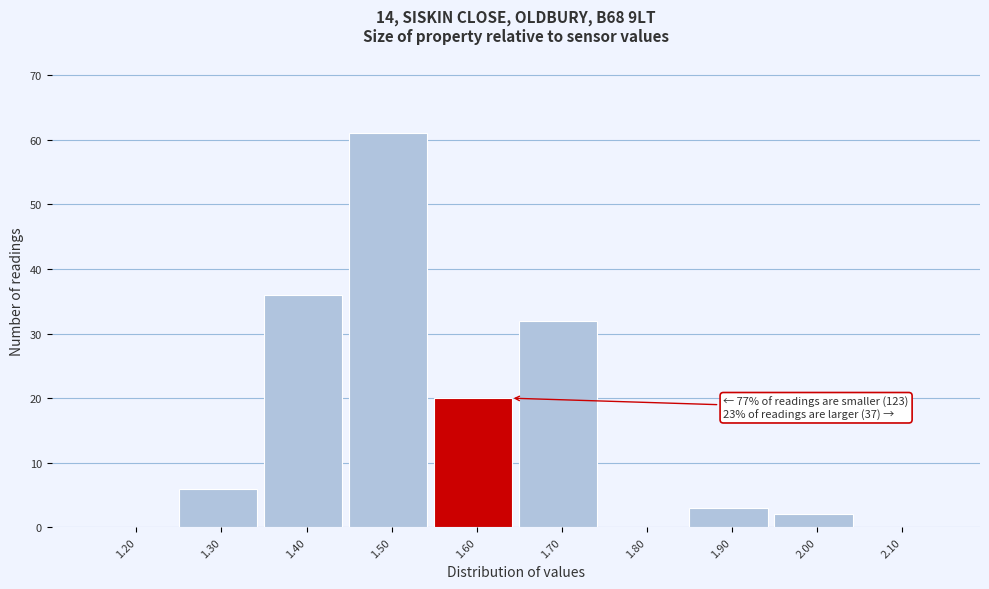

Reading left to right, what are all the values shown in this chart?

1.20=0	1.30=6	1.40=36	1.50=61	1.60=20	1.70=32	1.80=0	1.90=3	2.00=2	2.10=0